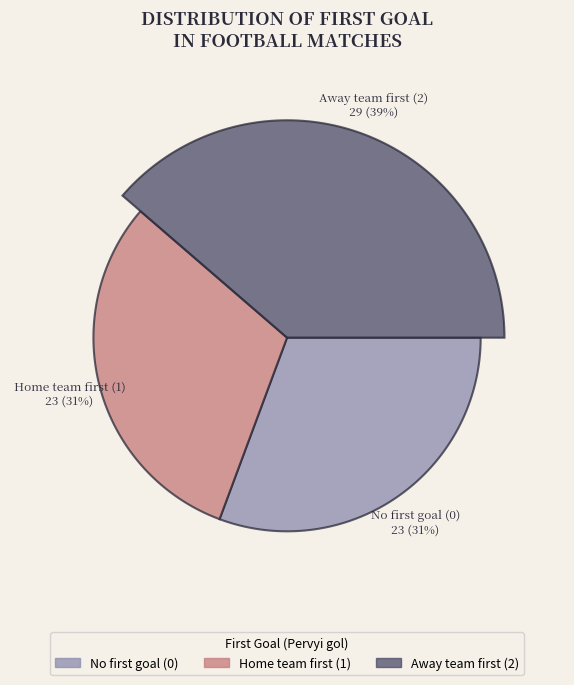

Is there a majority slice in this chart?

No